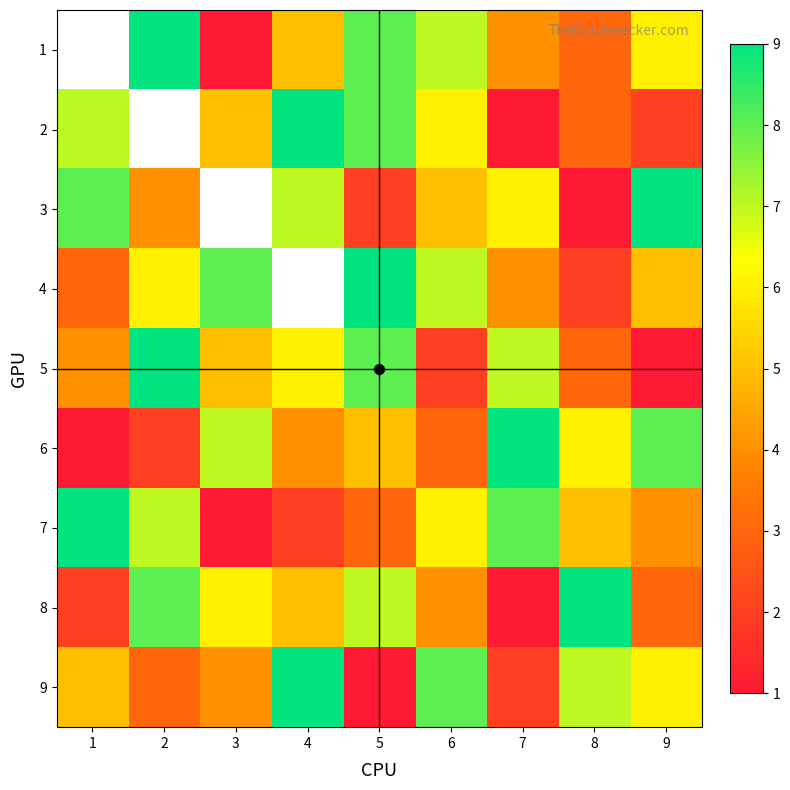

Rank the series by their maximum value, from lowest to highest.

1, 2, 3, 4, 5, 6, 7, 8, 9